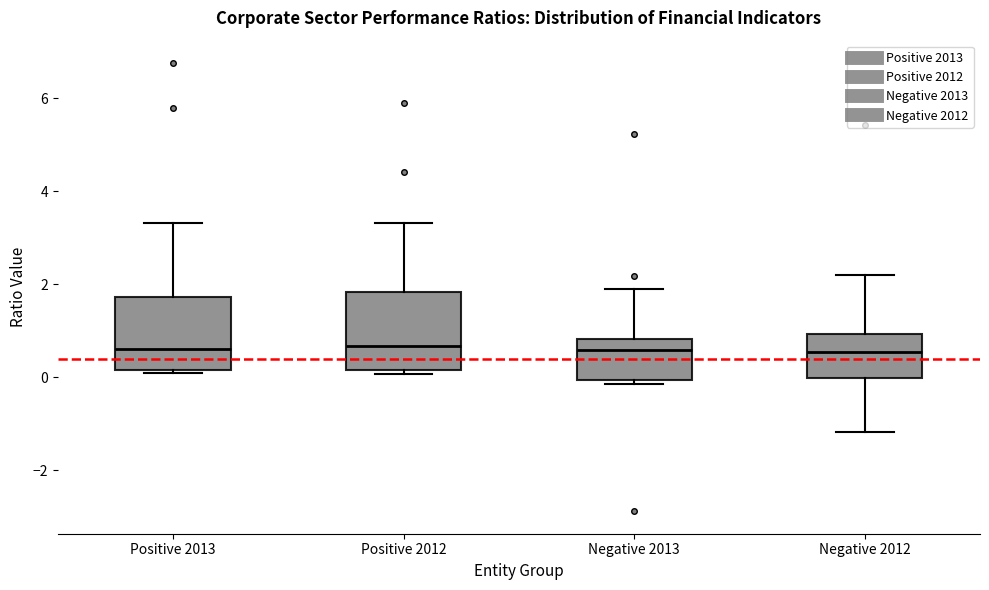

Where is the lower edge of the box for Negative 2013 on the y-axis? The values are not printed on the chart, so give them approximately, as read against the axis.

0.0